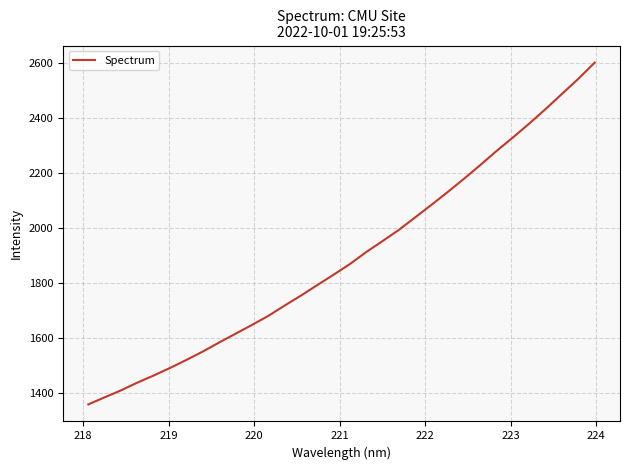

What is the difference between the maximum and minimum values?

1241.9